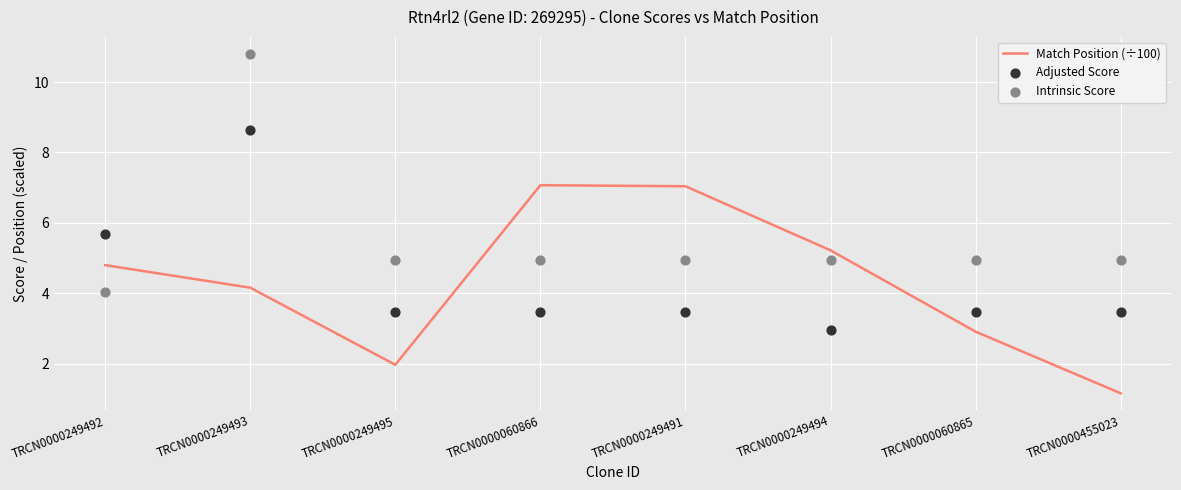

At how many categories does at least one series exceed 3?

8